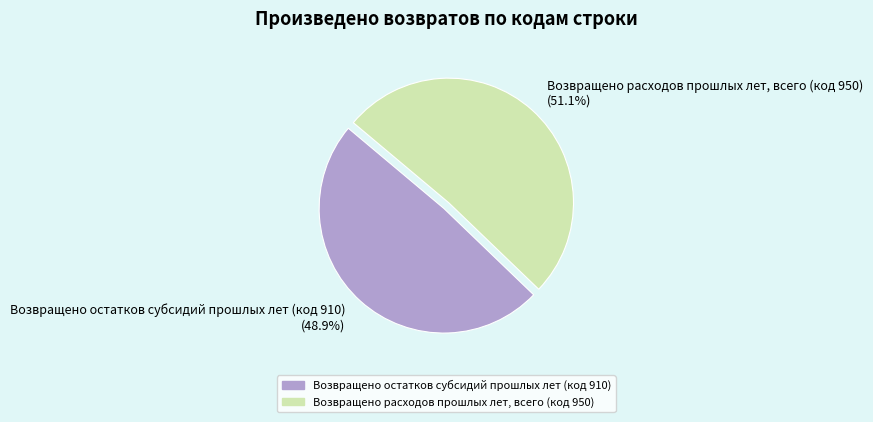

Is it true that Возвращено остатков субсидий прошлых лет (код 910) is 35% of the pie?

False